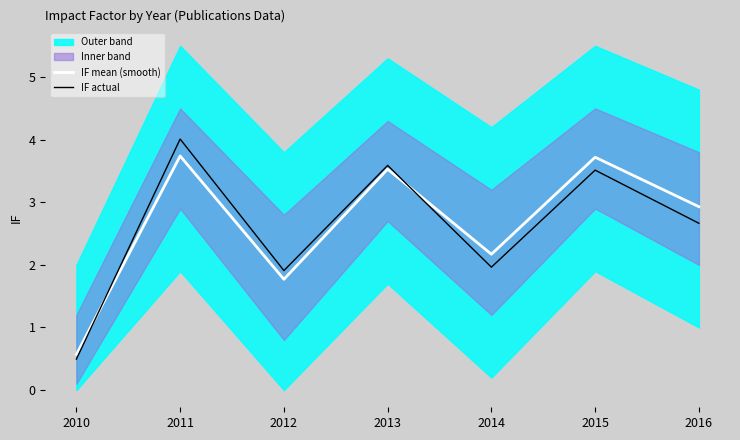

What is the sum of all IF actual values?

18.1